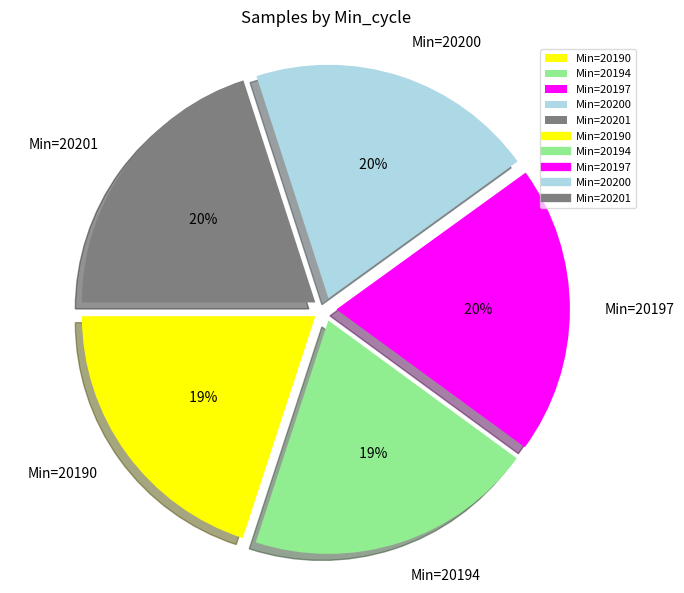

The 28 (min=20197) slice represents 29% of the pie. True or false?

False